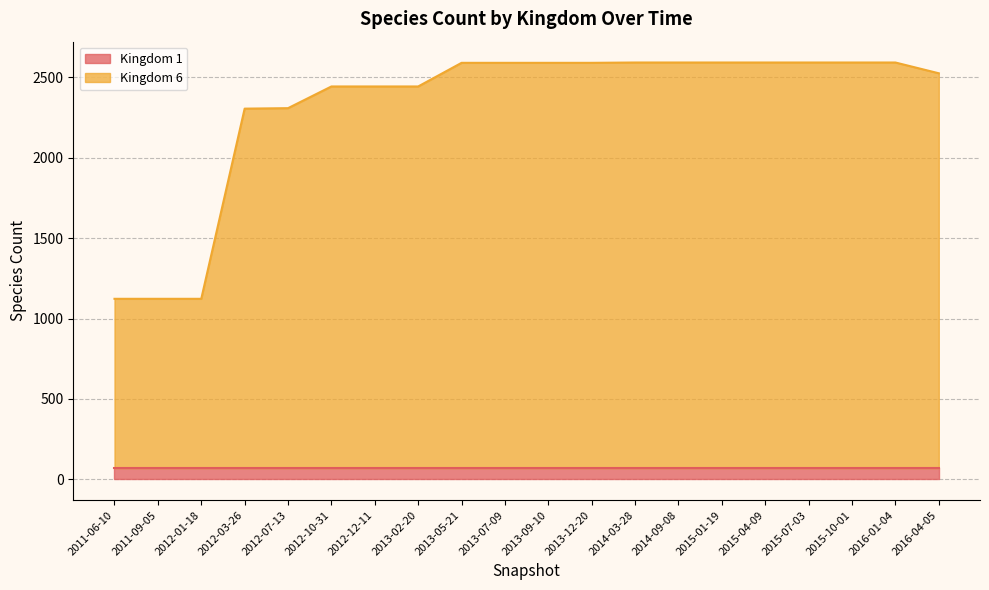

What is the maximum value for Kingdom 1?

70